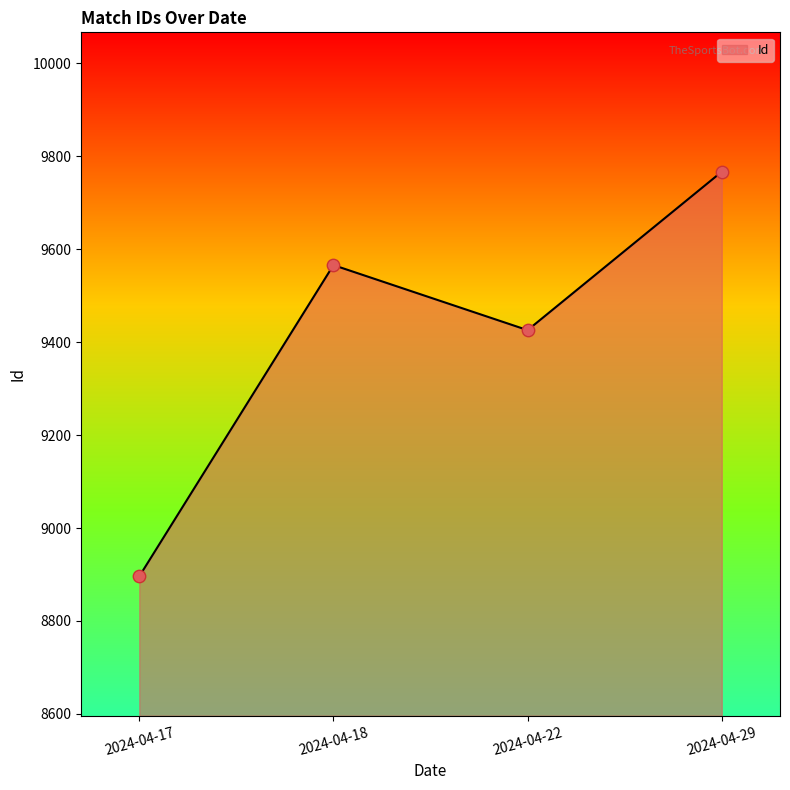

What is the change in value from 2024-04-17 to 2024-04-22?

+530